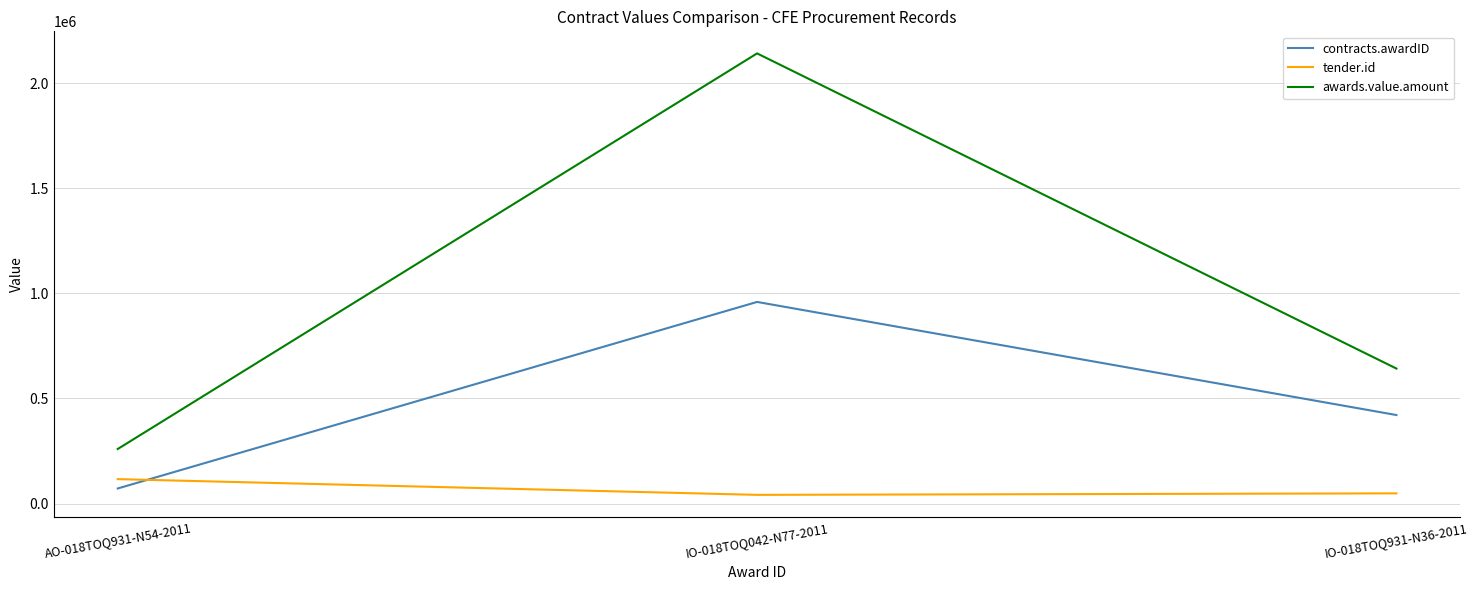

Rank the series at IO-018TOQ042-N77-2011 from lowest to highest value.

tender.id, contracts.awardID, awards.value.amount